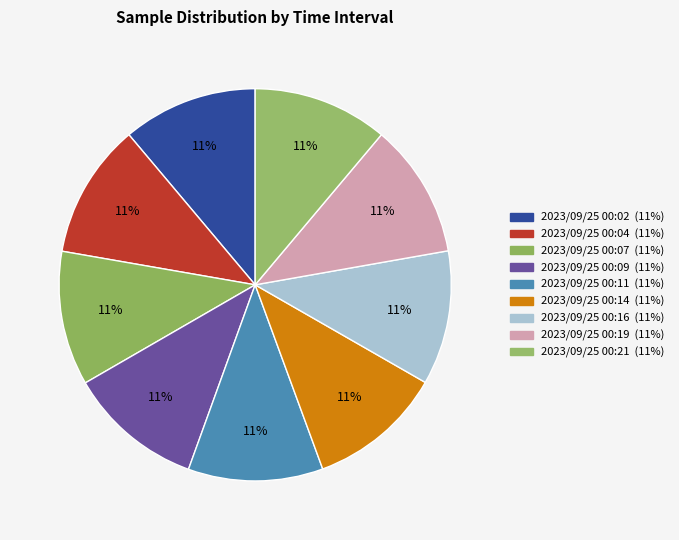

Between 2023/09/25 00:19 and 2023/09/25 00:16, which is larger?

2023/09/25 00:19